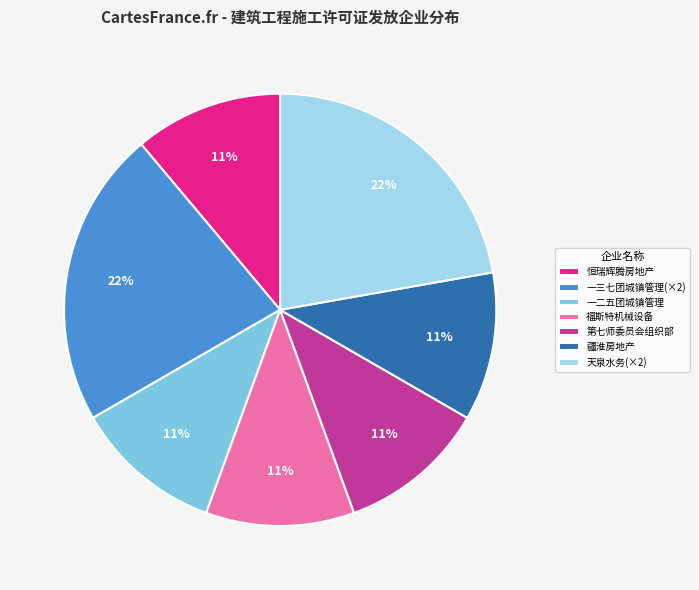

What is the ratio of the value at 第七师委员会组织部 to the value at 疆淮房地产?

1.0